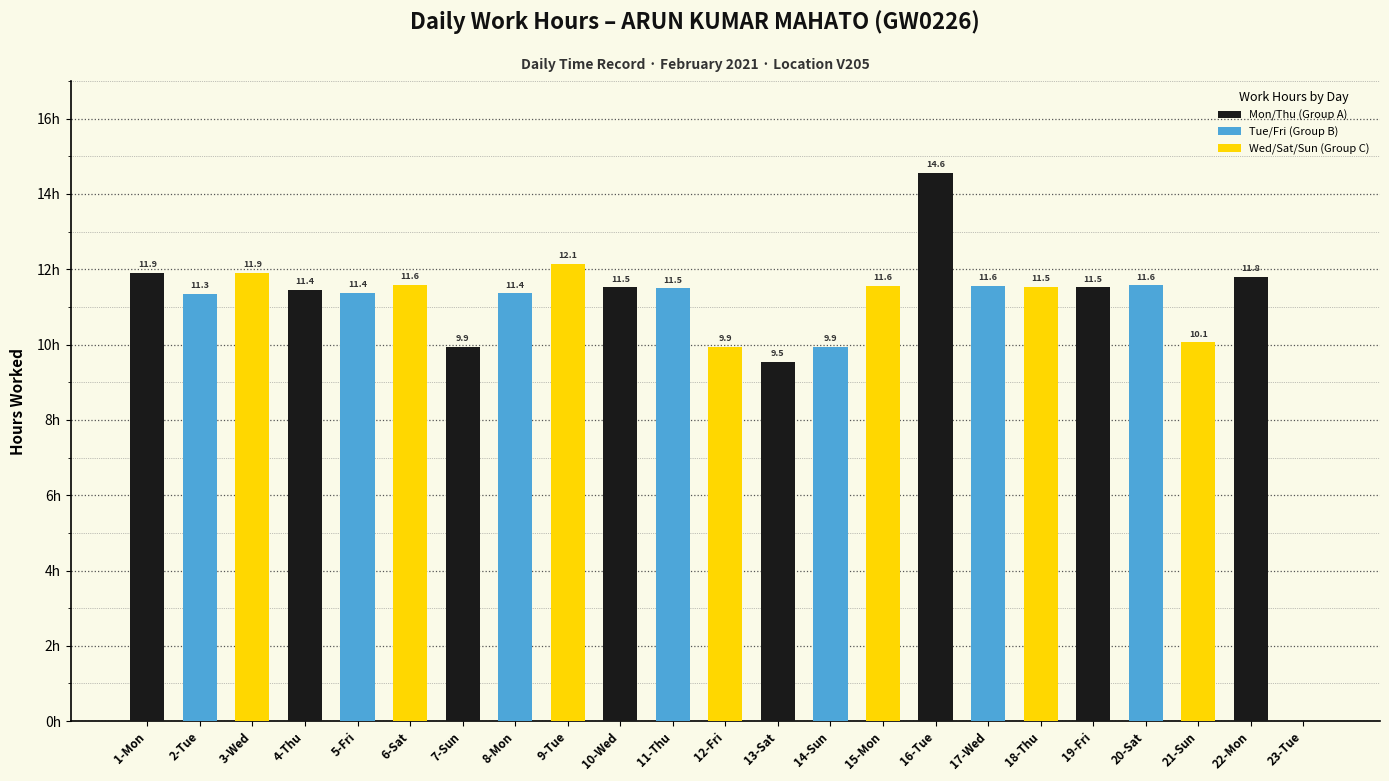

Where is the data nearest to the value 7?

13-Sat